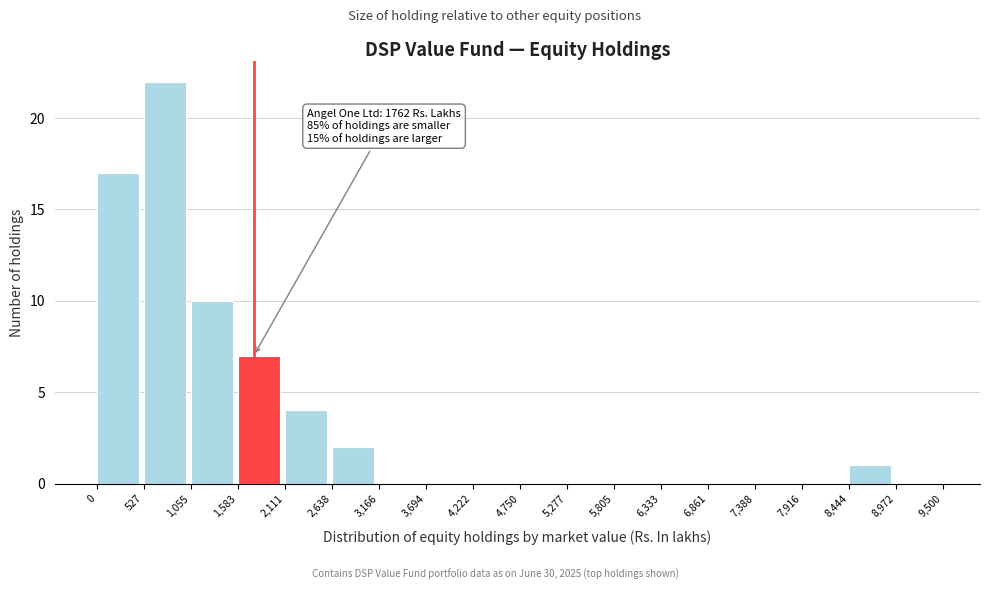

Which range on the x-axis has the tallest bar?

527 to 1,055